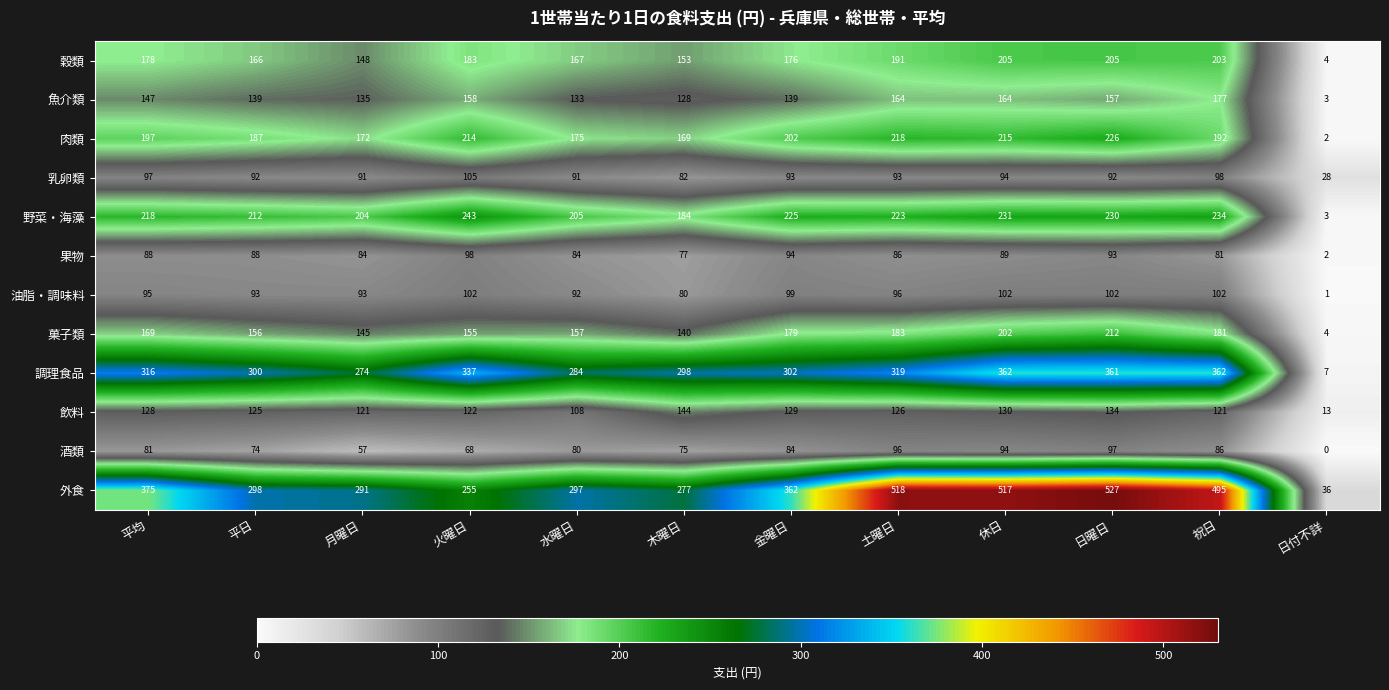

Between 平日 and 休日, which series saw the biggest shift?

外食